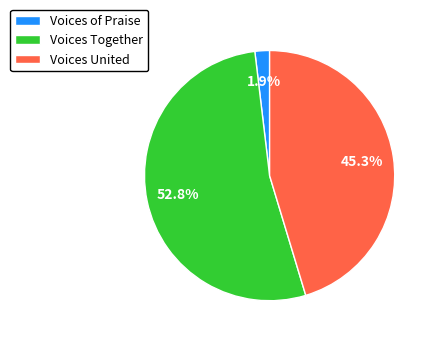

Which has a higher value, Voices Together or Voices of Praise?

Voices Together